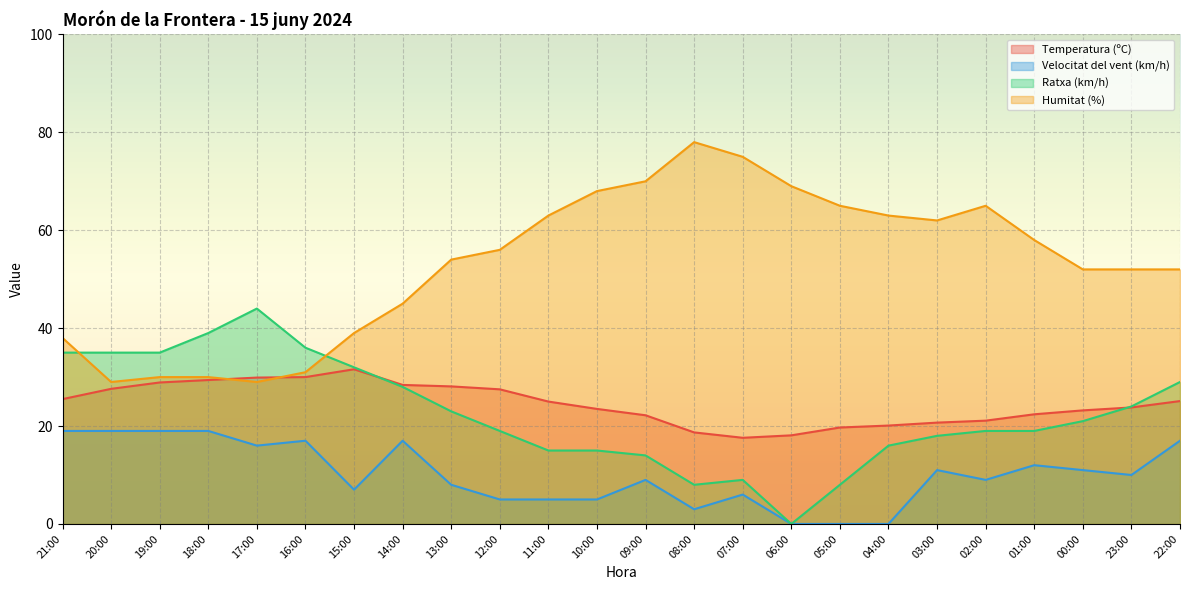

Where is the first local minimum for Ratxa (km/h)?

08:00